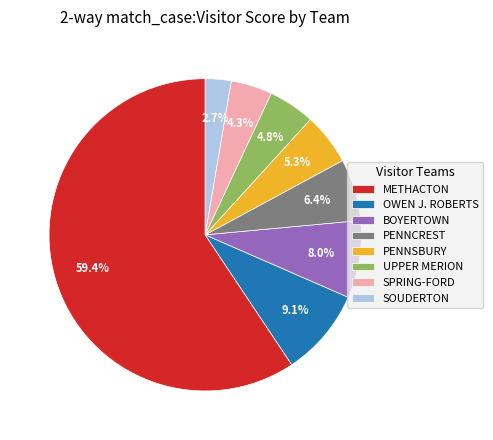

How much of the chart is everything except BOYERTOWN?

92.0%